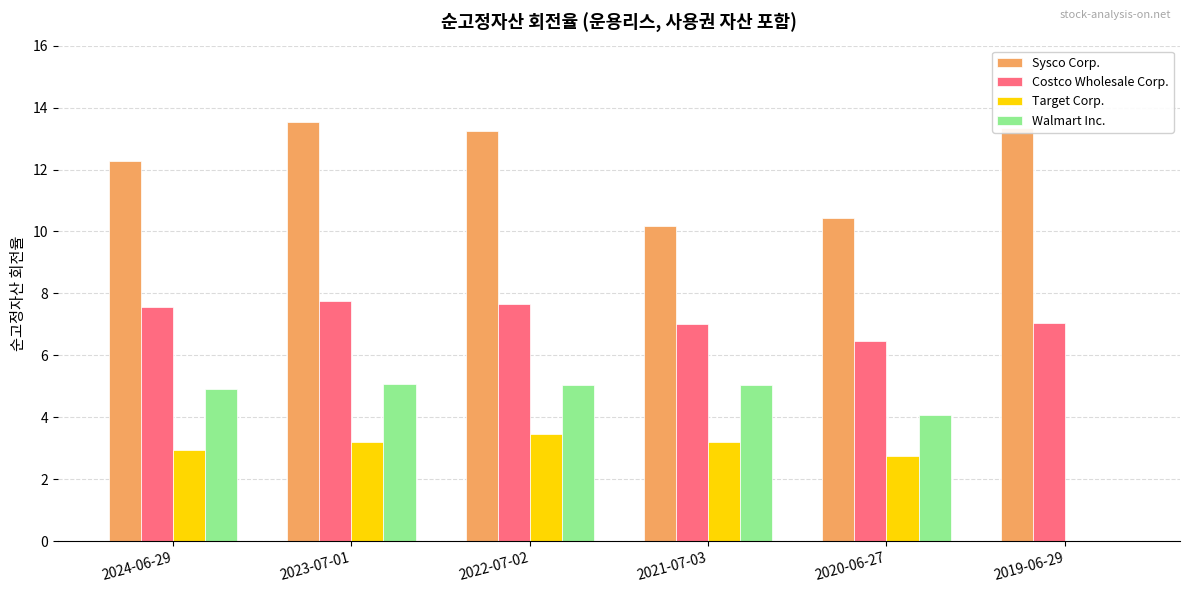

The Sysco Corp. series shows 22.0 at 2024-06-29. True or false?

False